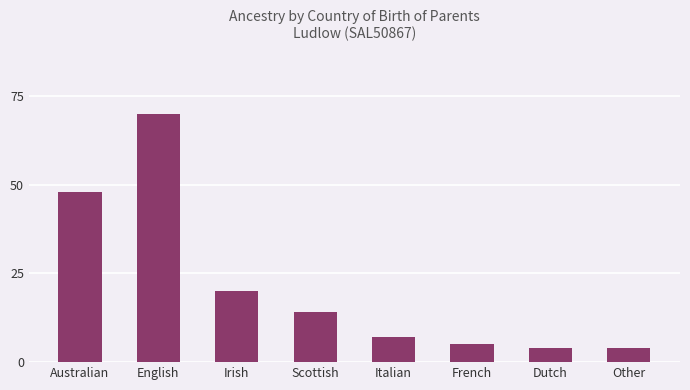

What is the sum of the values at Italian and Australian?

55